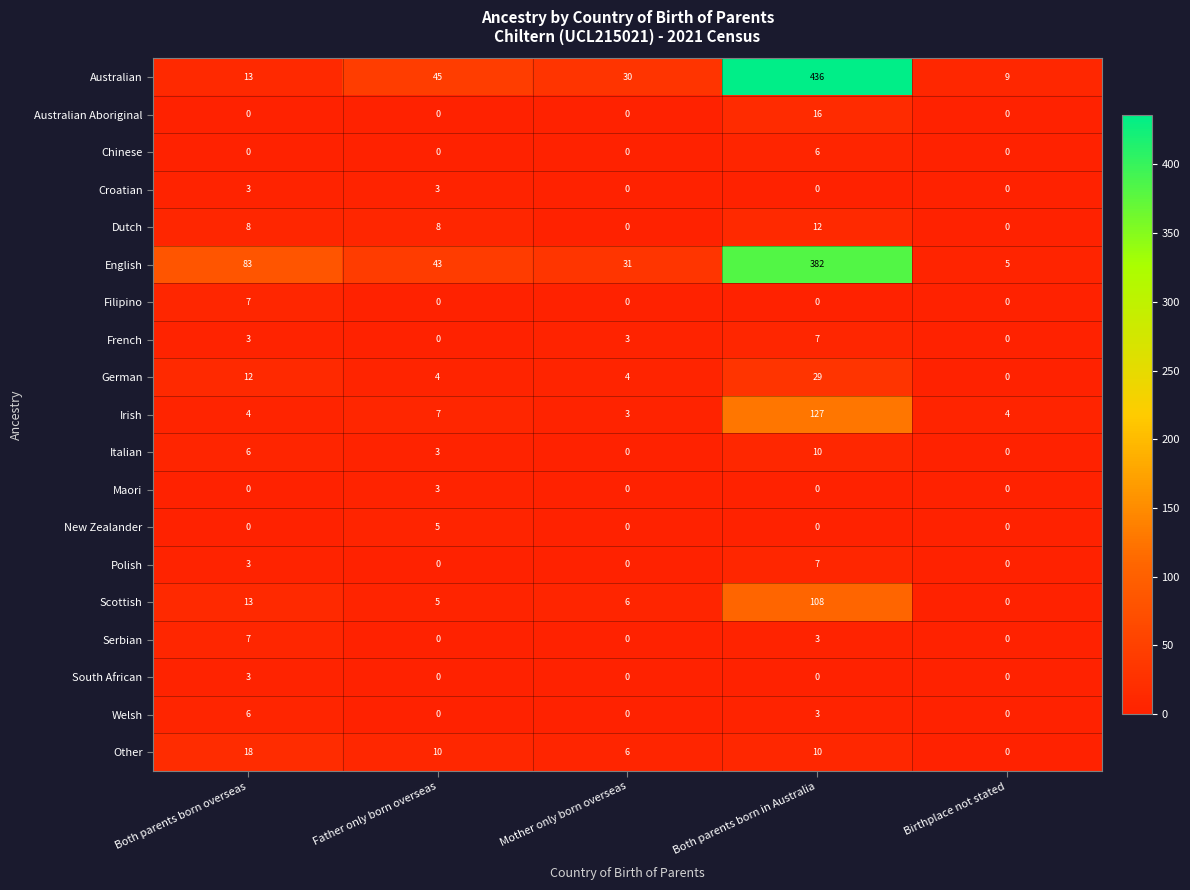

What is the sum of the Filipino values at Both parents born overseas and Father only born overseas?

7